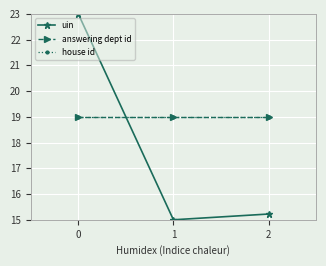

Is this an area chart (filled region under the line)?

No